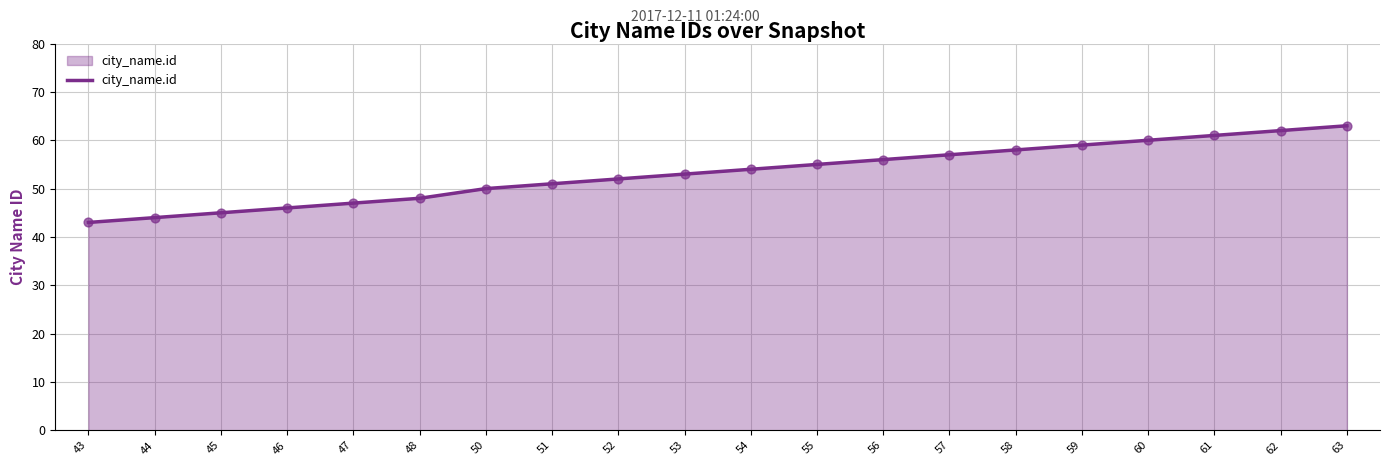

What is the ratio of the value at 43 to the value at 56?

0.8